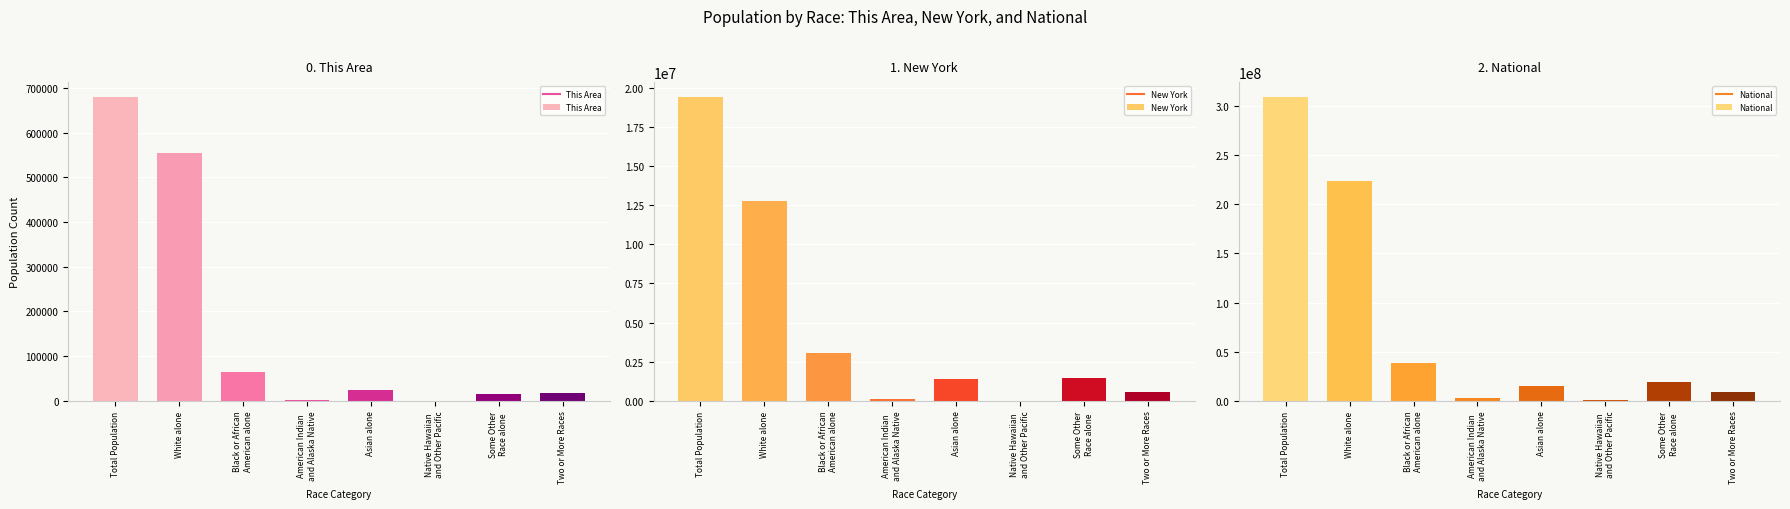

Reading right to left, extract all data points from this chart.

This Area: Two or More Races=18634	Some Other
Race alone=14358	Native Hawaiian
and Other Pacific=256	Asian alone=23525	American Indian
and Alaska Native=1788	Black or African
American alone=65489	White alone=555143	Total Population=679193
New York: Two or More Races=585849	Some Other
Race alone=1441563	Native Hawaiian
and Other Pacific=8766	Asian alone=1420244	American Indian
and Alaska Native=106906	Black or African
American alone=3073800	White alone=12740974	Total Population=19378102
National: Two or More Races=9009073	Some Other
Race alone=19107368	Native Hawaiian
and Other Pacific=540013	Asian alone=14674252	American Indian
and Alaska Native=2932248	Black or African
American alone=38929319	White alone=223553265	Total Population=308745538